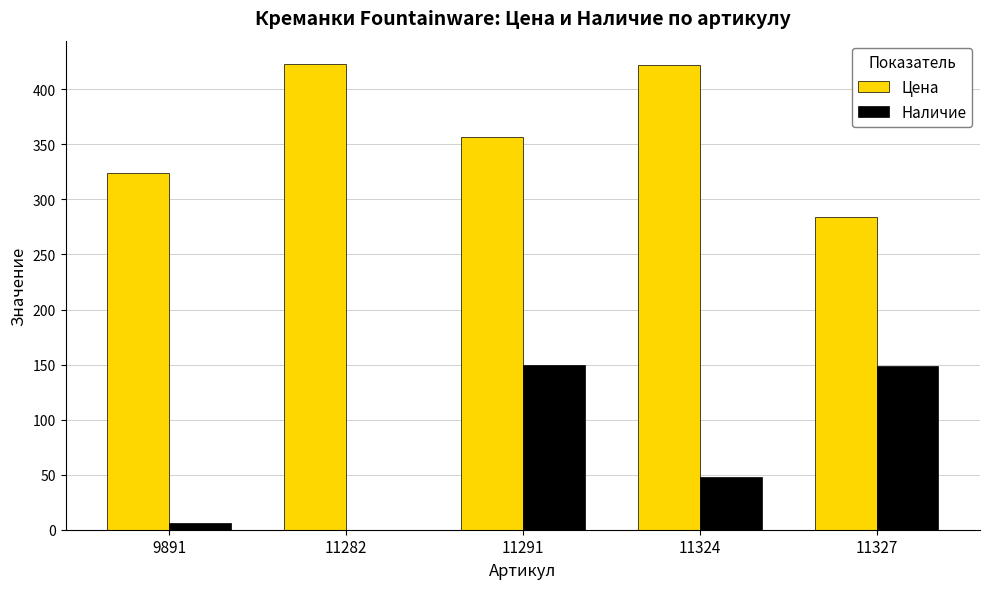

What is the greatest value displayed?

423